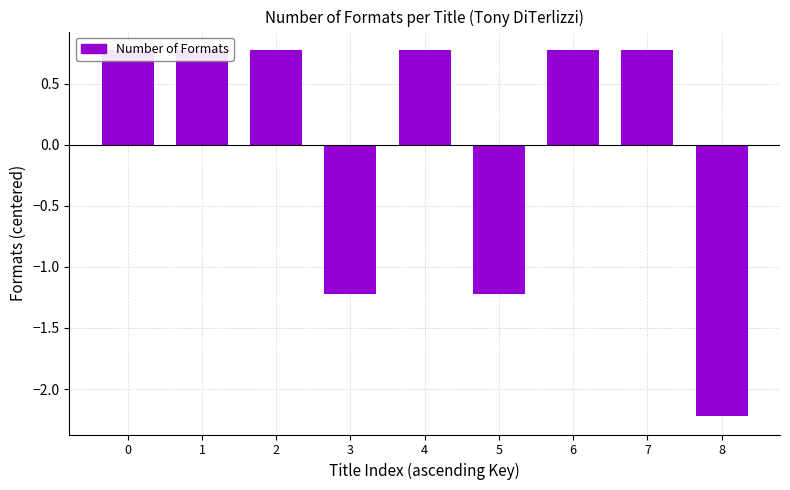

How many bars are there in total?

9